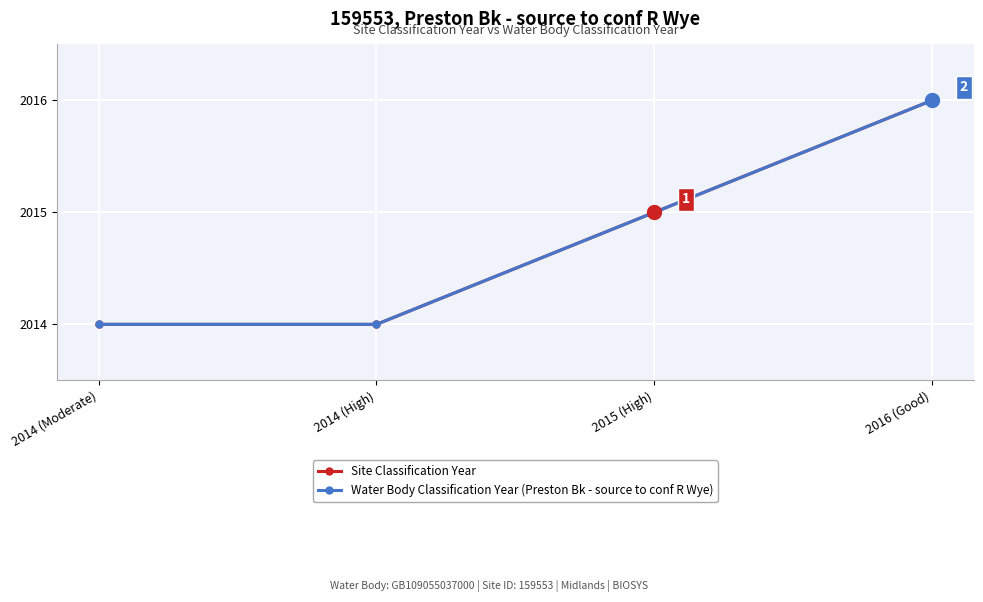

What is the difference between the maximum and minimum values in the Site Classification Year series?

2